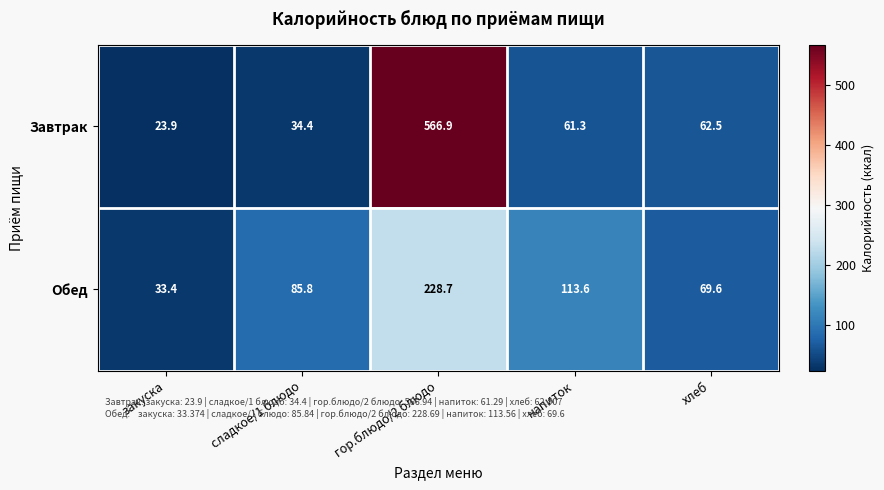

What is the difference between the highest and lowest values at напиток?

52.3